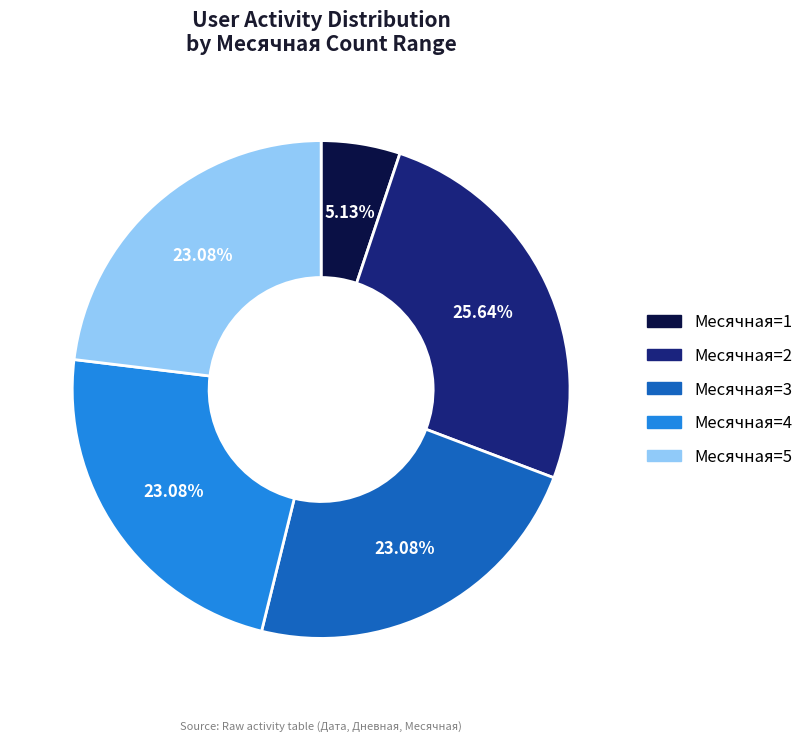

Does Месячная=3 represent more than half of the total?

No